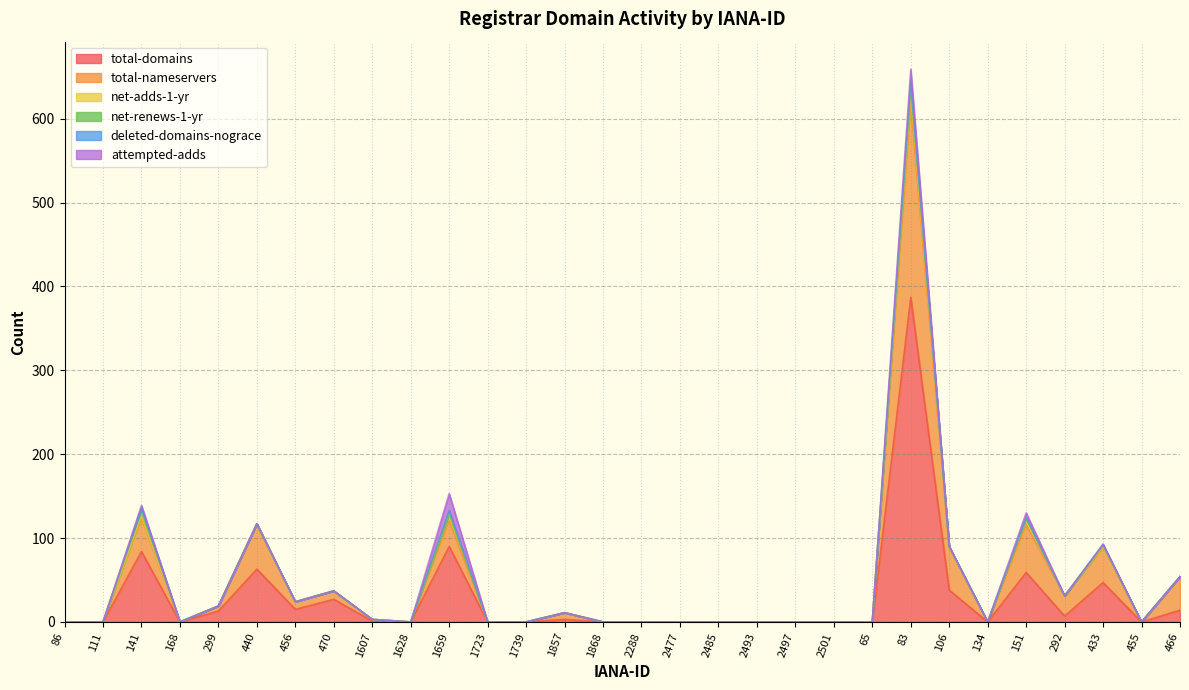

Where is the first local maximum for total-nameservers?

141